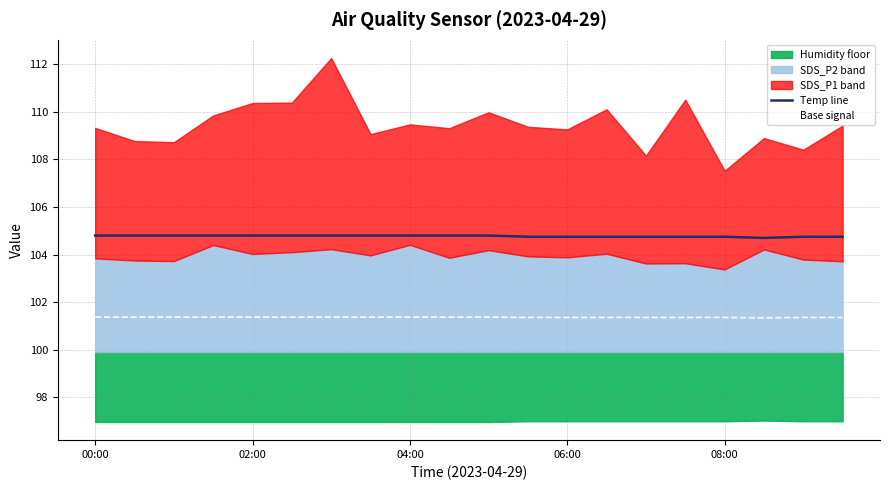

What is the minimum value for Temp line?

104.7